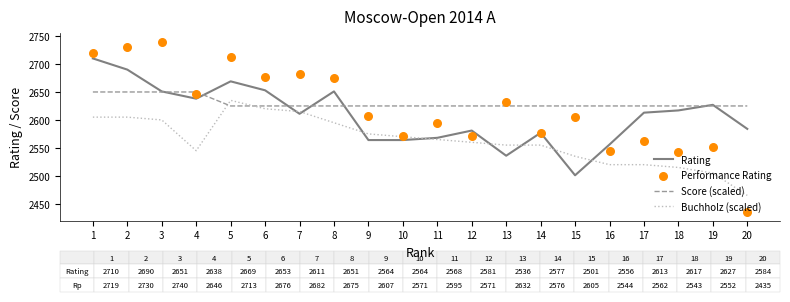

What are all the series names shown in the legend?

Rating, Score (scaled), Buchholz (scaled), Performance Rating